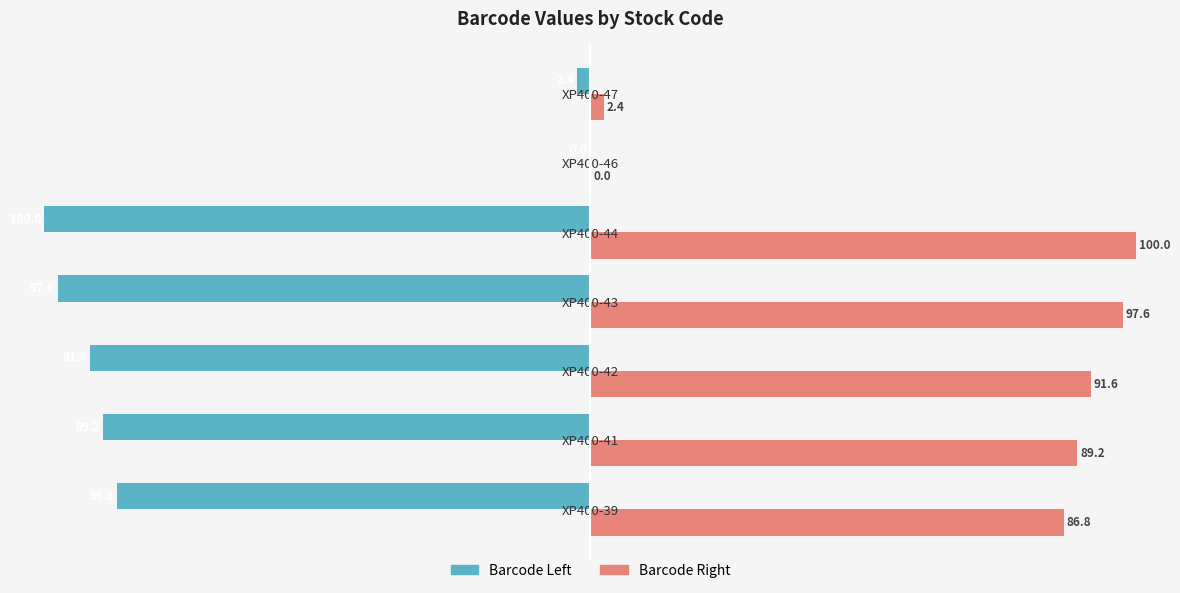

What is the sum of all Barcode Left values?

-467.6